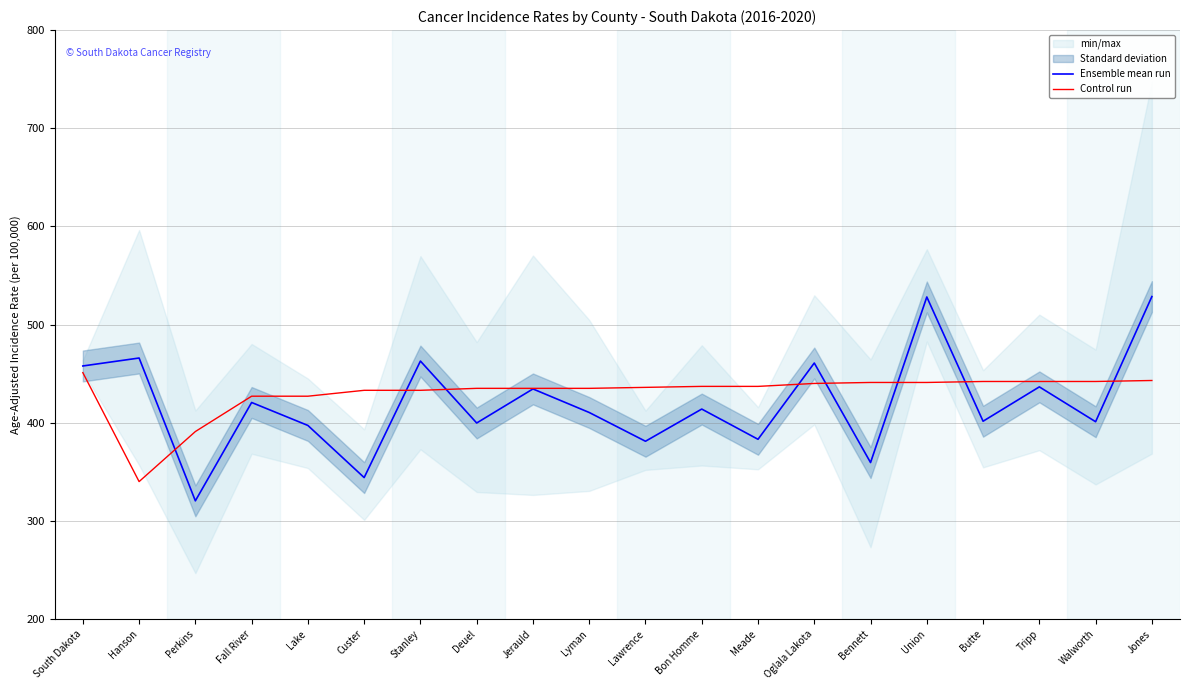

Reading left to right, list all the values displayed in this chart.

Ensemble mean run: South Dakota=457.8	Hanson=465.9	Perkins=320.4	Fall River=420.6	Lake=397.2	Custer=344.1	Stanley=462.8	Deuel=399.7	Jerauld=434.4	Lyman=410.4	Lawrence=381.1	Bon Homme=413.9	Meade=383.1	Oglala Lakota=460.8	Bennett=359.4	Union=528.1	Butte=401.5	Tripp=436.5	Walworth=401.0	Jones=528.5
Control run: South Dakota=451.0	Hanson=340.0	Perkins=391.0	Fall River=427.0	Lake=427.0	Custer=433.0	Stanley=433.0	Deuel=435.0	Jerauld=435.0	Lyman=435.0	Lawrence=436.0	Bon Homme=437.0	Meade=437.0	Oglala Lakota=440.0	Bennett=441.0	Union=441.0	Butte=442.0	Tripp=442.0	Walworth=442.0	Jones=443.0